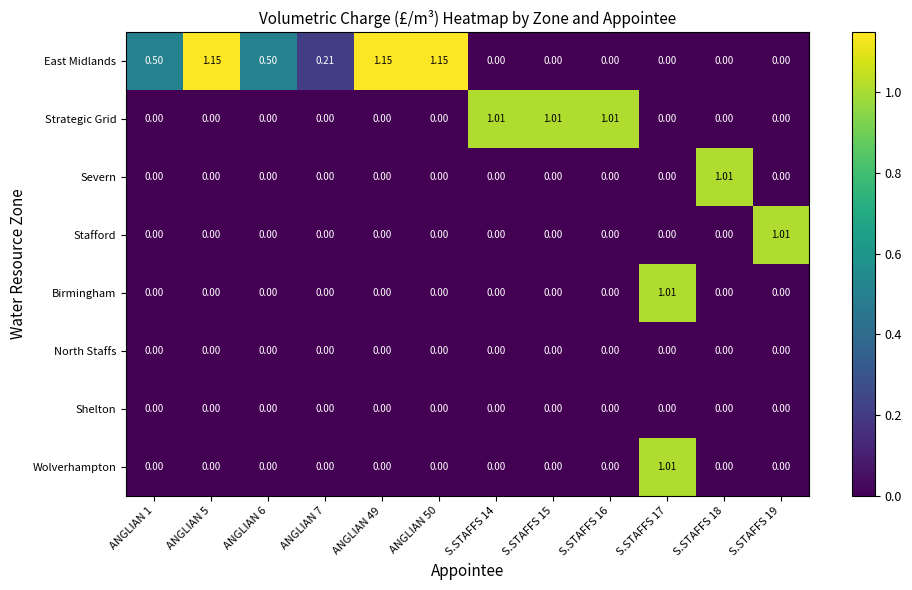

Which series has the largest range (max minus min)?

East Midlands